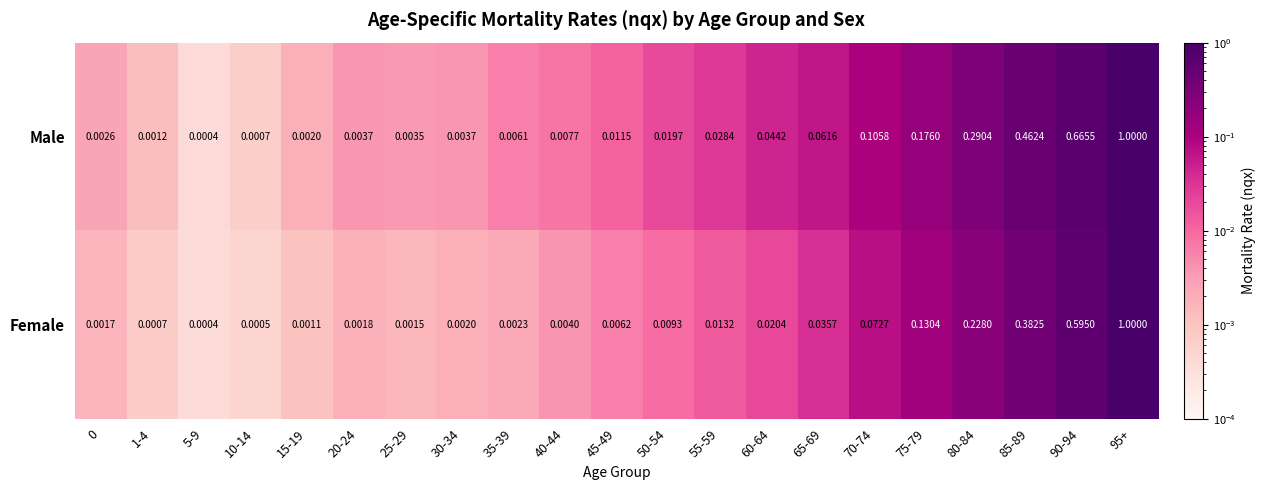

What is the greatest value displayed?

1.0